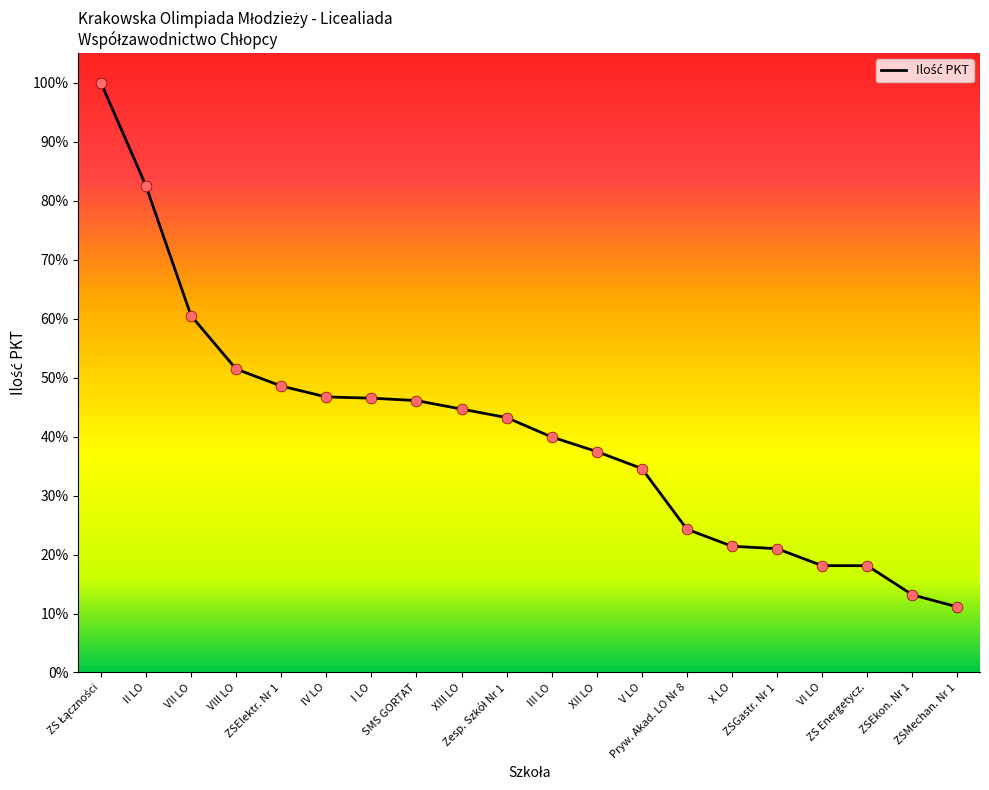

What is the ratio of the value at X LO to the value at V LO?

0.6